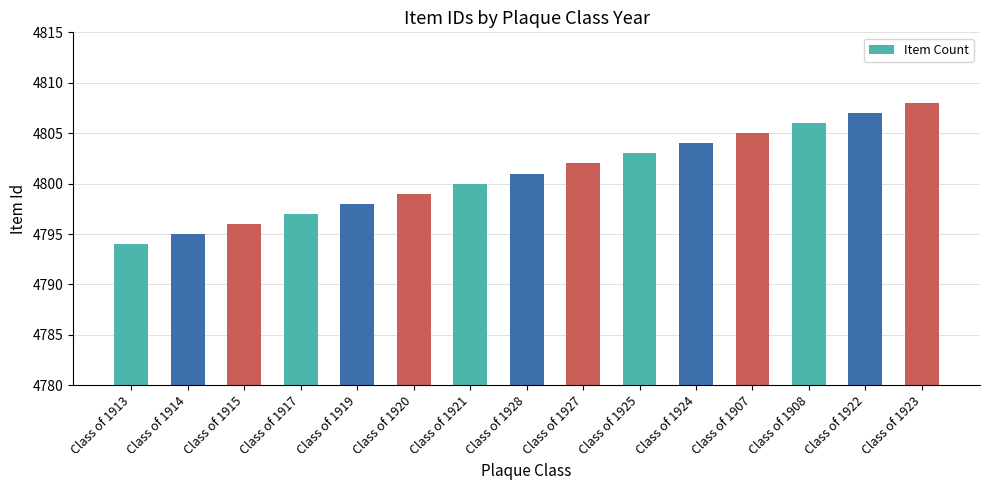

How many series are shown in this chart?

1